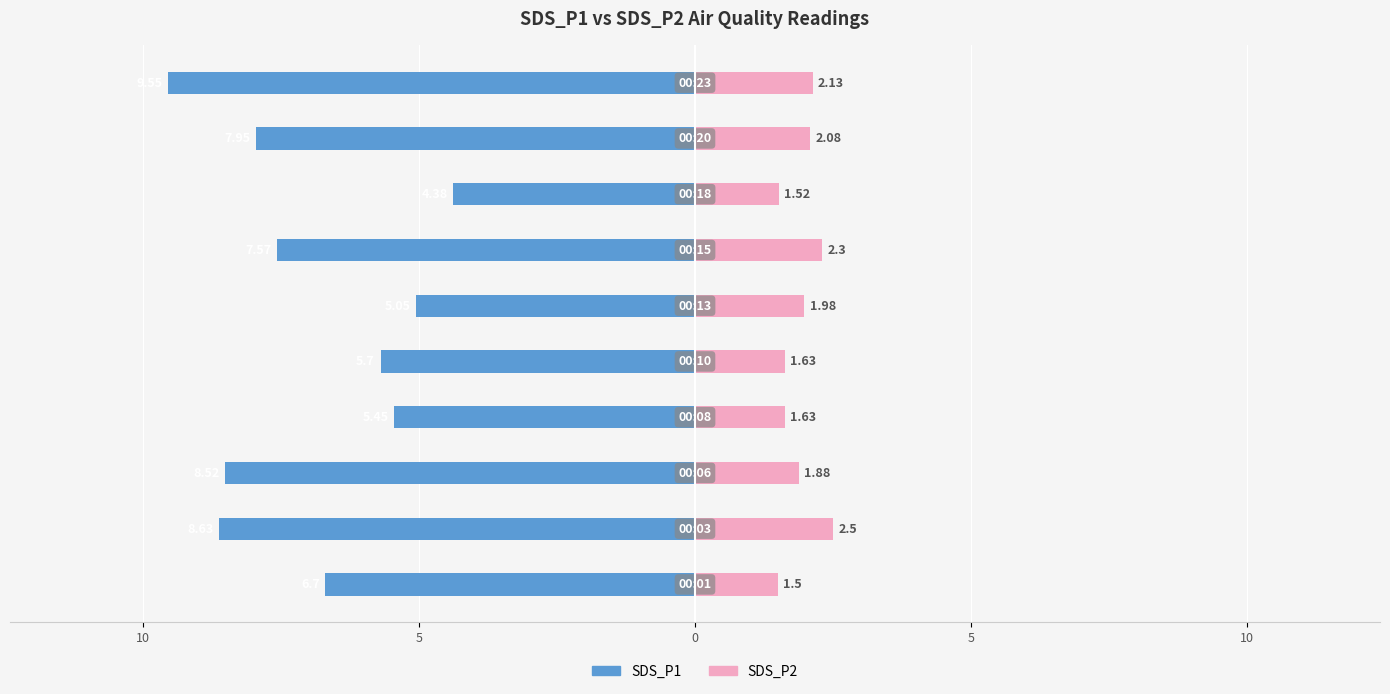

How many values in the SDS_P1 series exceed -6?

4